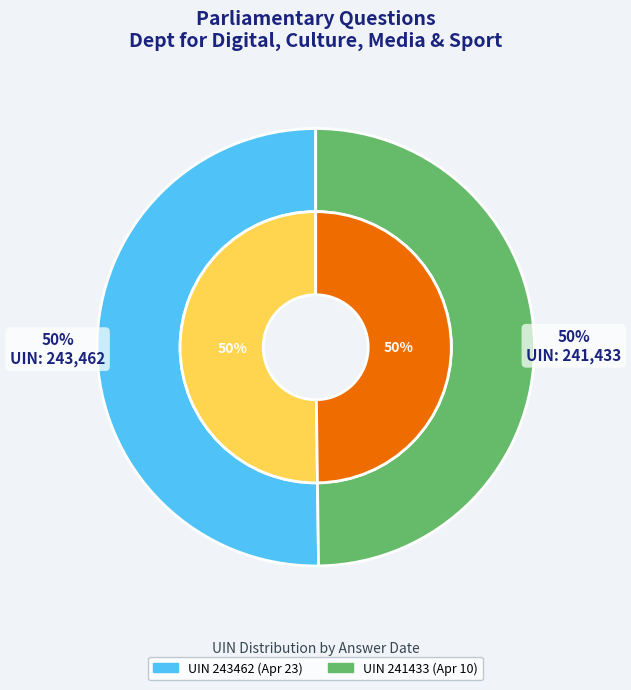

Is the sum of Civil Society: Finance (241433)
Mims Davies, 2019-04-10 and Civil Society: Finance (243462)
Mims Davies, 2019-04-23 greater than half?

Yes